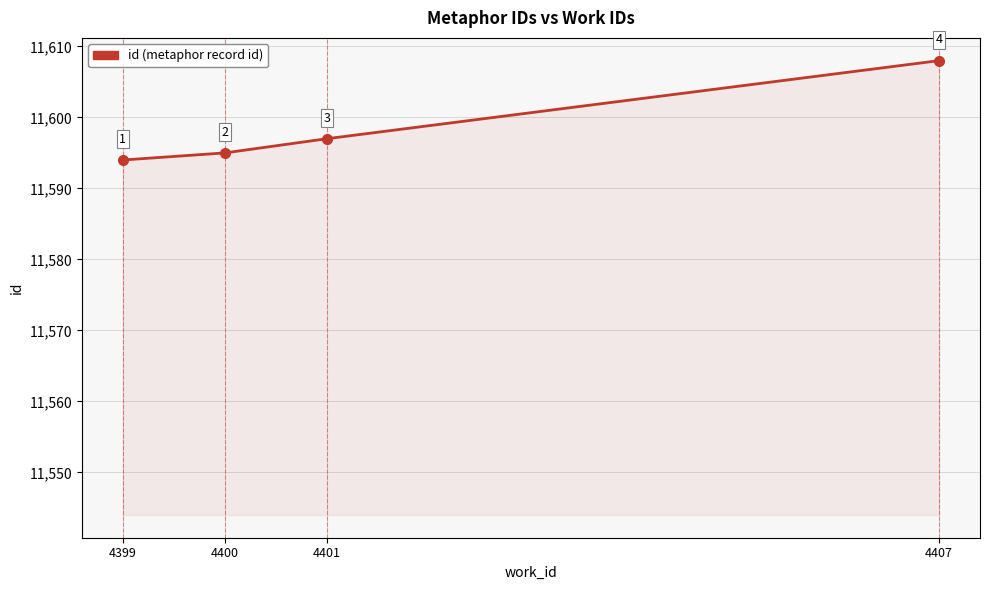

What is the smallest value displayed?

11594